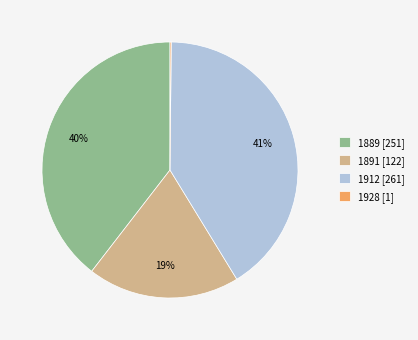

Approximately how many times larger is the value at 1891 compared to 1889?

0.5